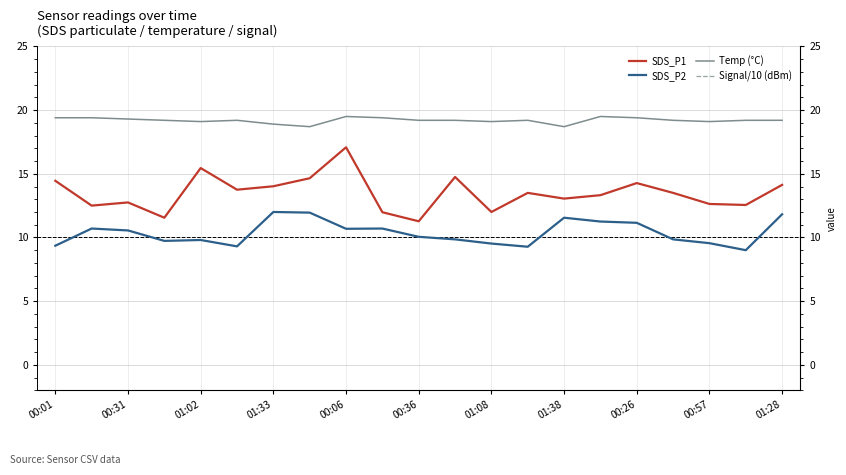

What is the difference between the second highest and minimum values in the Temp (°C) series?

0.8